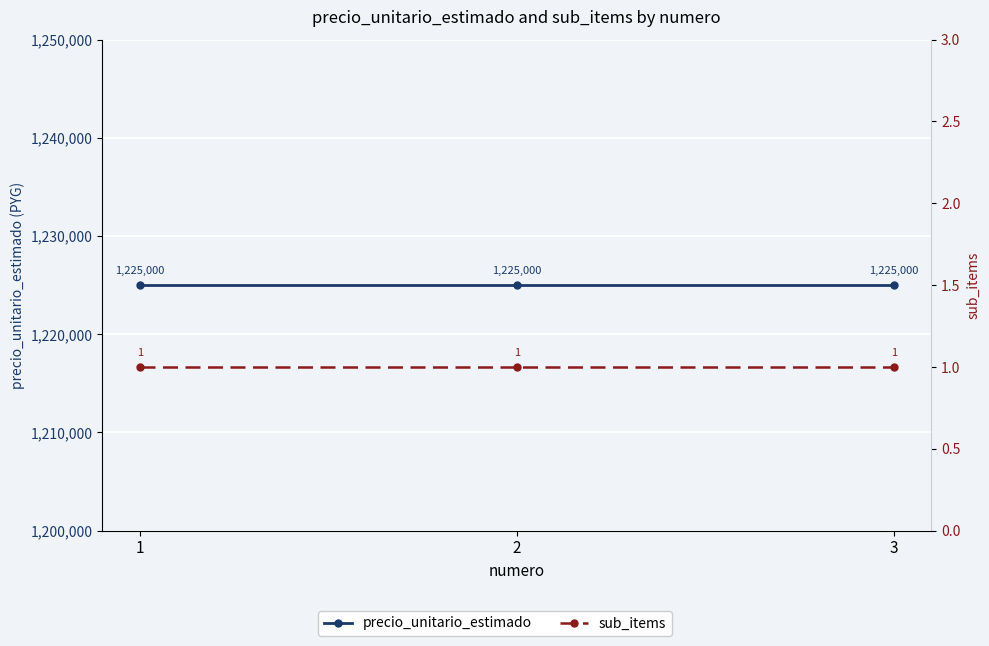

What is the average value of the precio_unitario_estimado series?

1225000